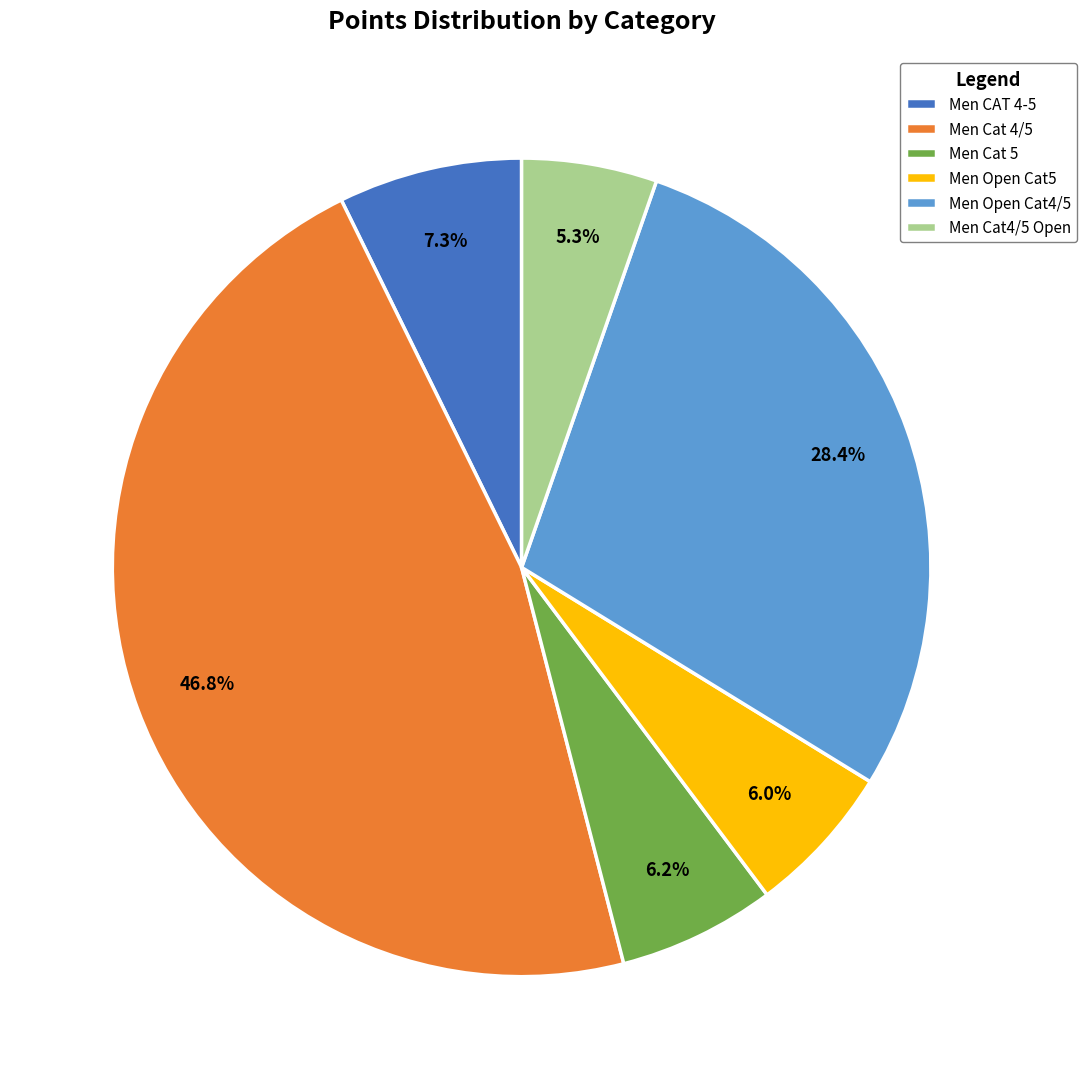

Count the number of slices in the pie.

6